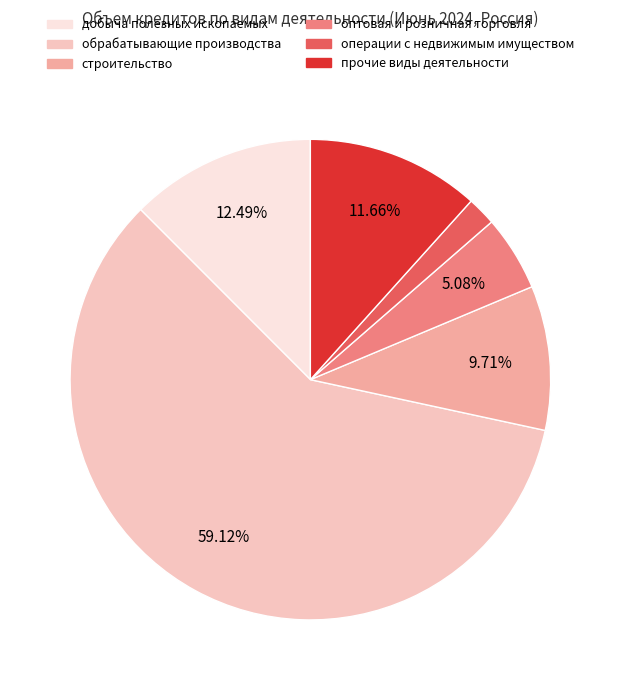

The обрабатывающие производства slice represents 59% of the pie. True or false?

True